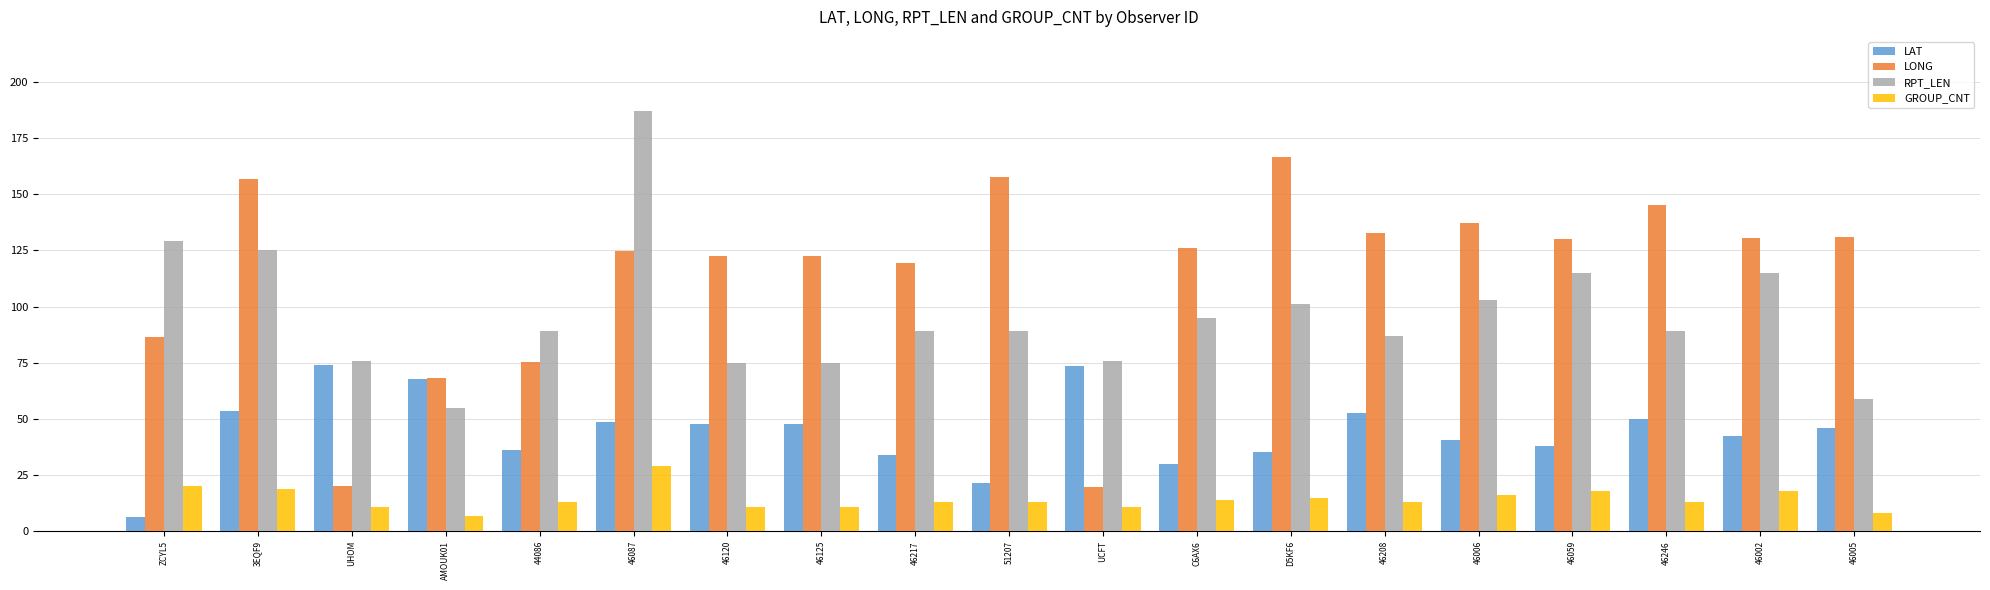

Does the chart contain stacked bars?

No